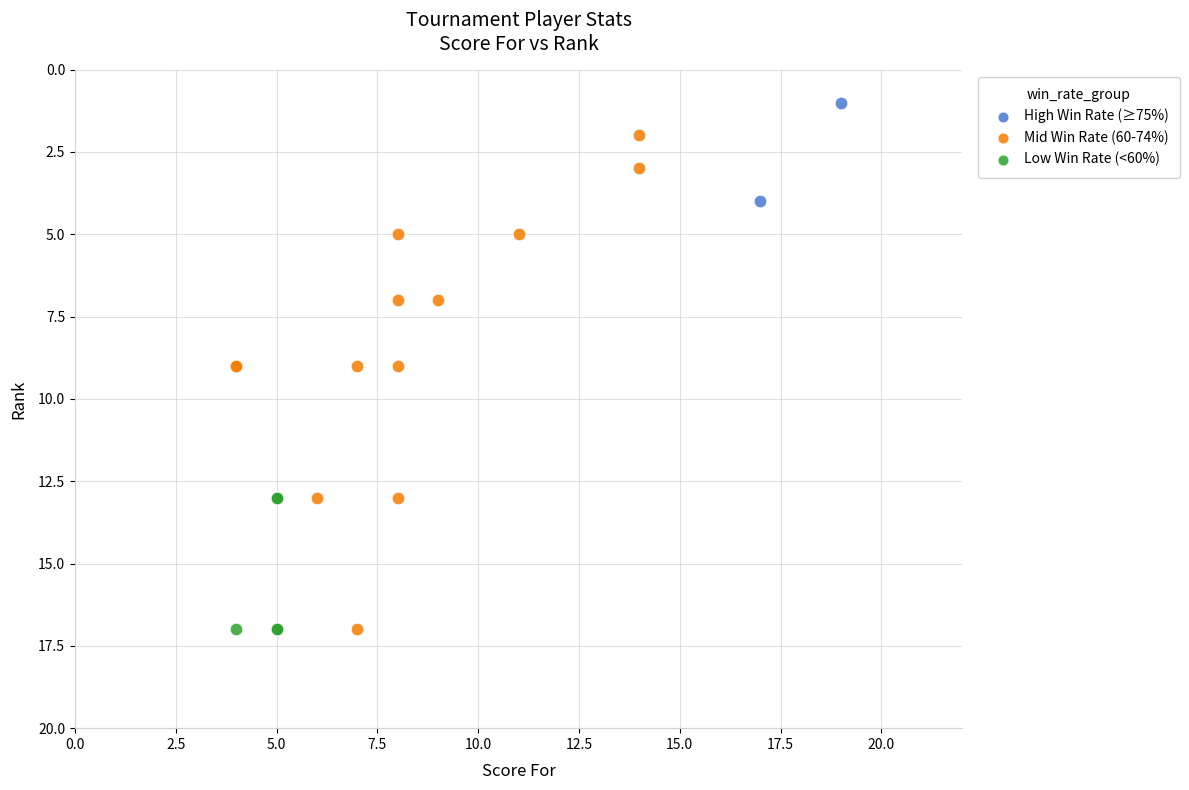

What are all the series names shown in the legend?

High Win Rate (≥75%), Mid Win Rate (60-74%), Low Win Rate (<60%)